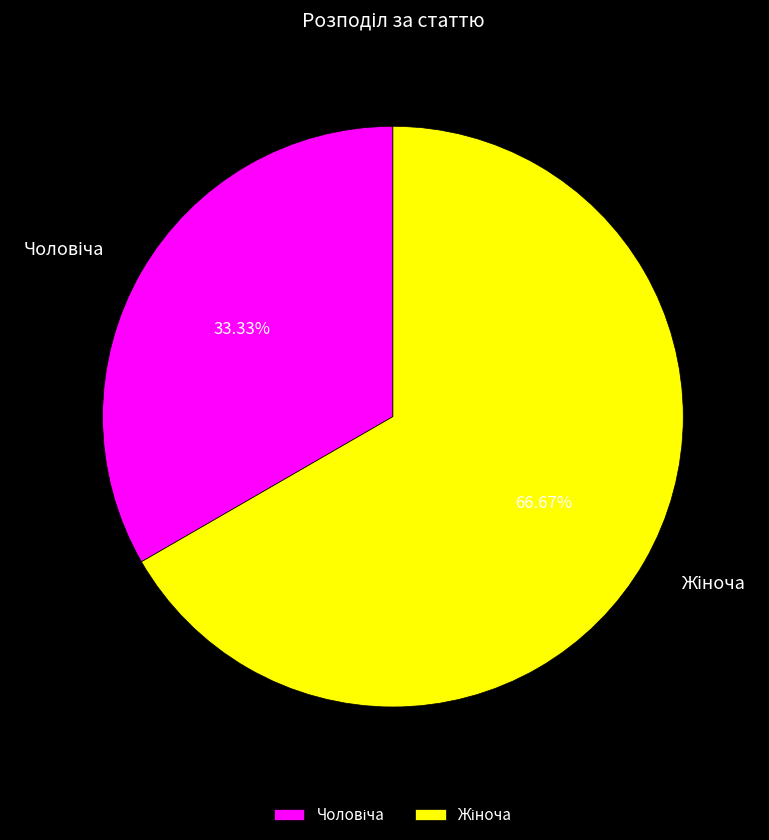

Approximately how many times larger is the value at Чоловіча compared to Жіноча?

0.5